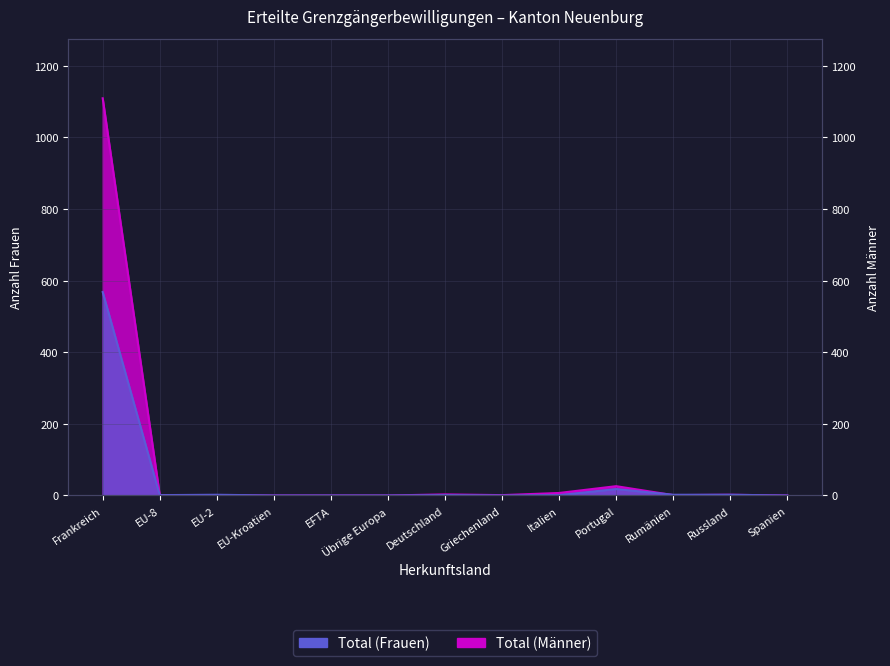

Which series has the largest total across all categories?

Total (Männer)